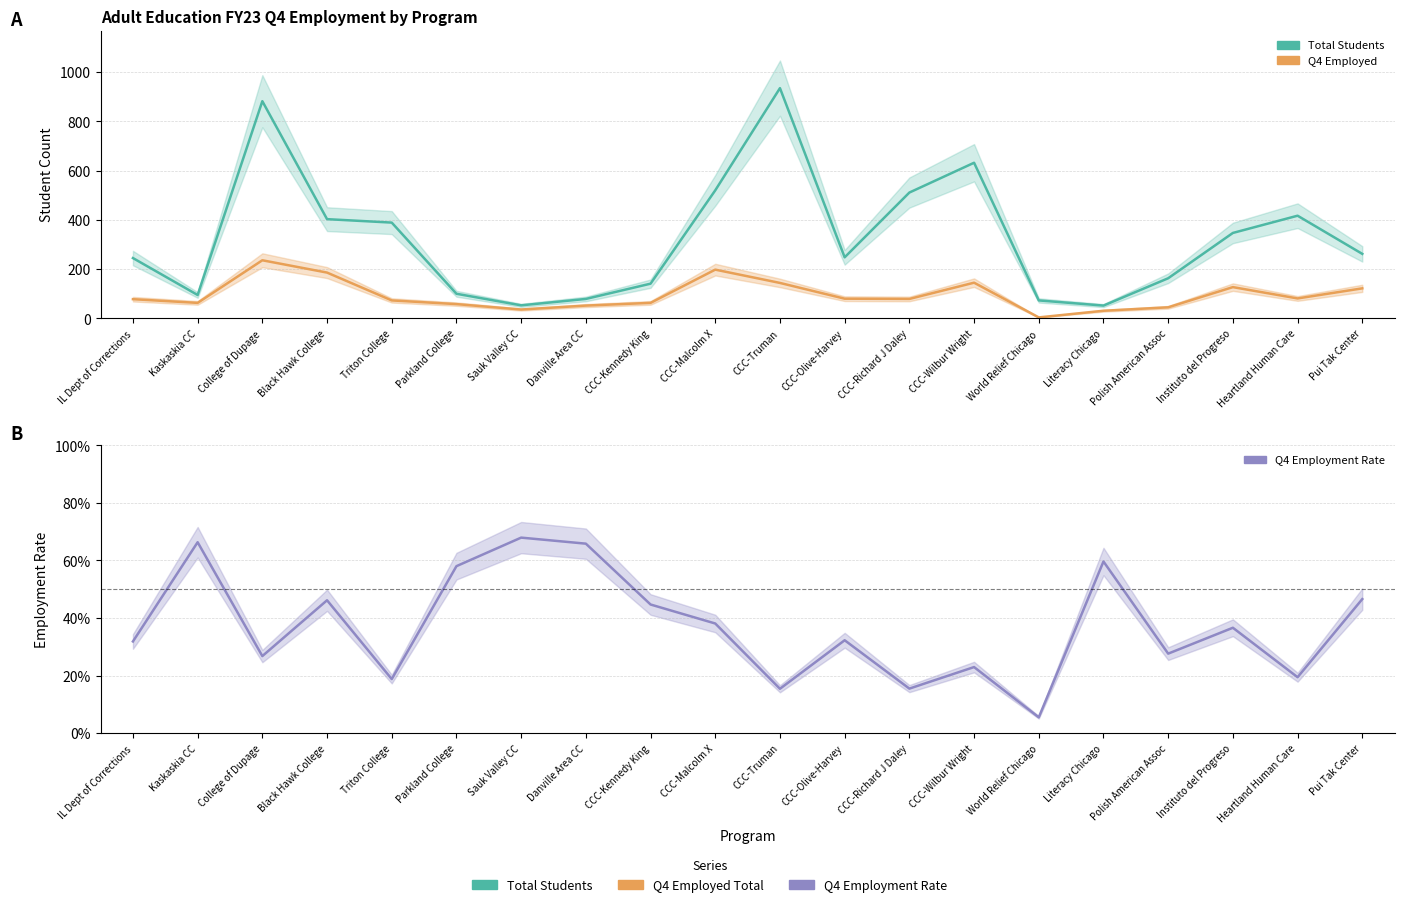

Which series has the widest spread of values?

Total Students